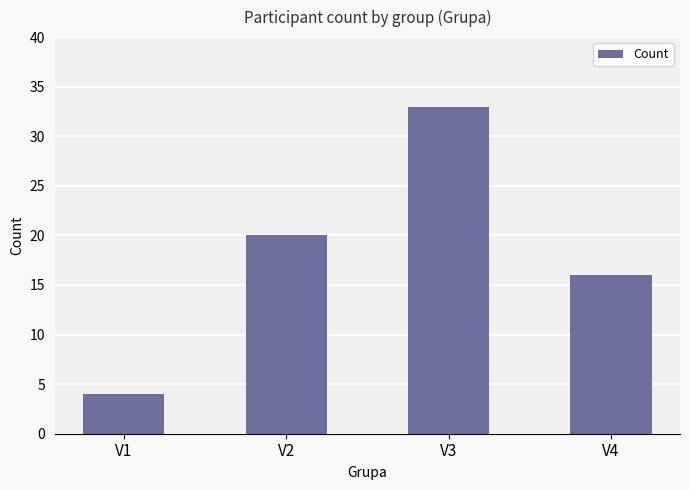

What is the change in value from V1 to V3?

+29